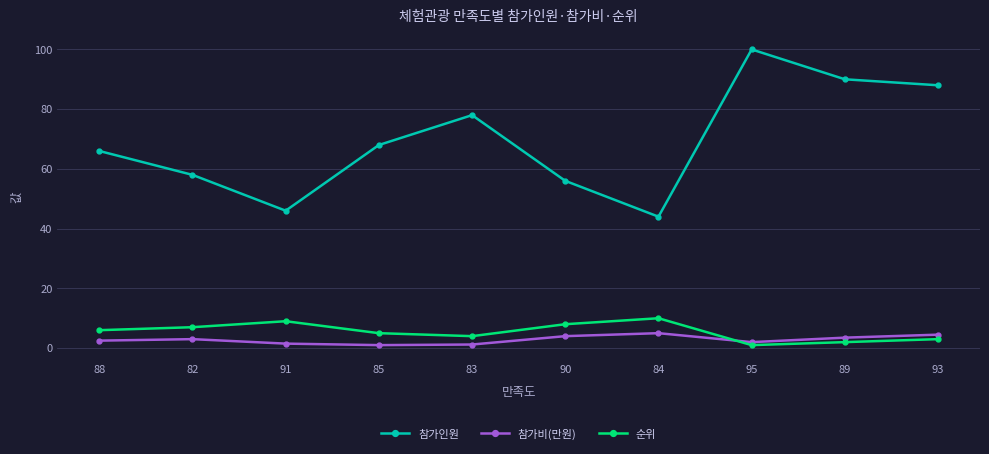

What value does the 참가인원 series have at 82?

58.0